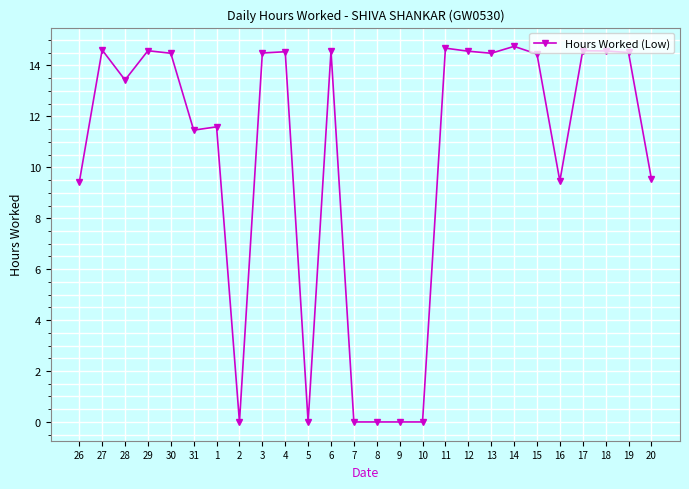

Between 14 and 6, which is larger?

14